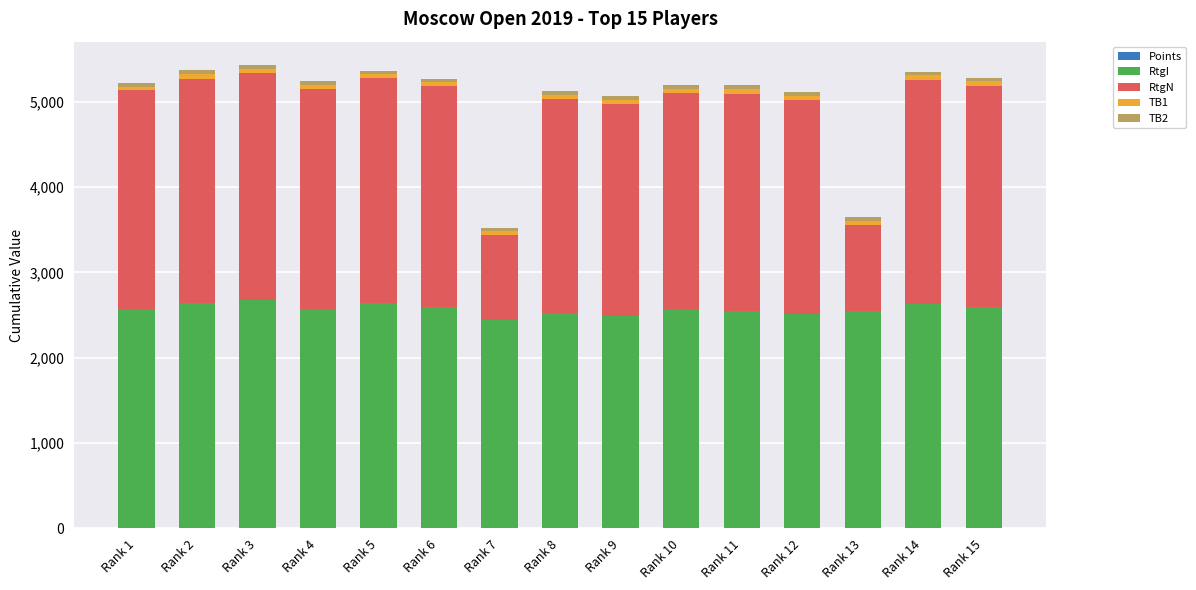

Rank the series at Rank 11 from lowest to highest value.

Points, TB2, TB1, RtgN, RtgI